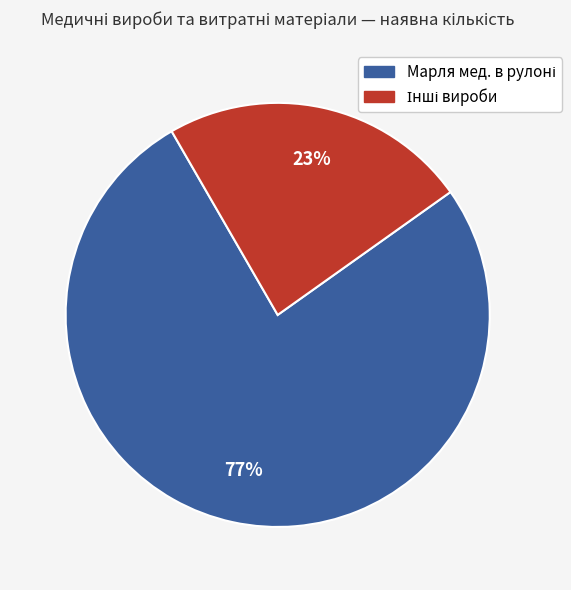

Is there any slice that represents more than half of the pie?

Yes